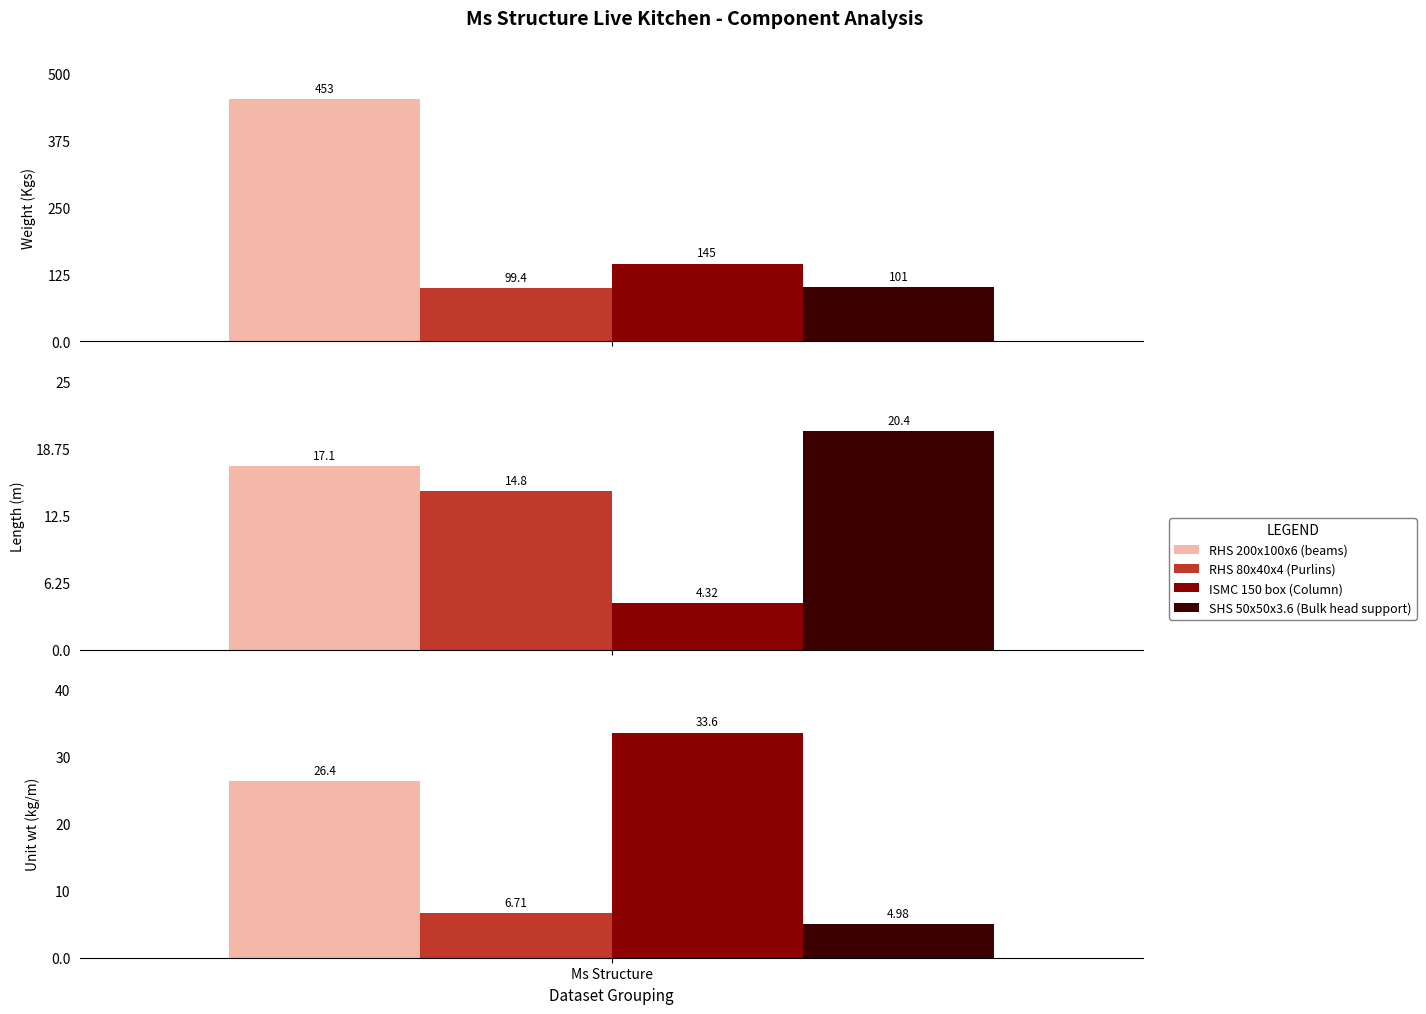

What is the difference between the second highest and minimum values in the RHS 80x40x4 (Purlins) series?

8.1